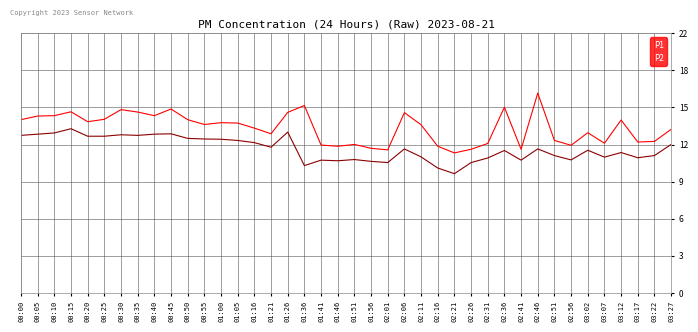

What position from the right is 00:50?

30